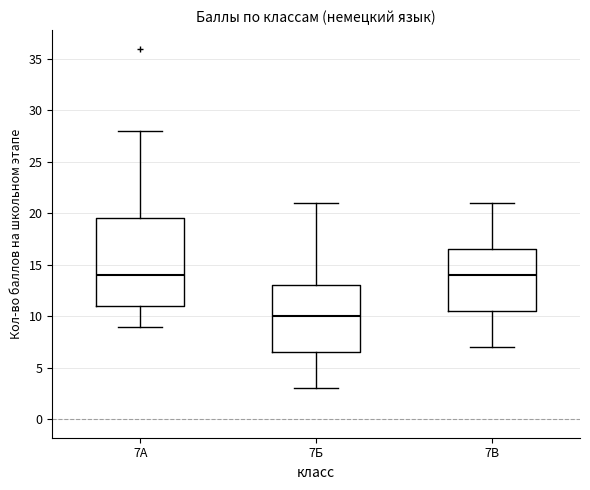

Which box's median line is the lowest?

7Б